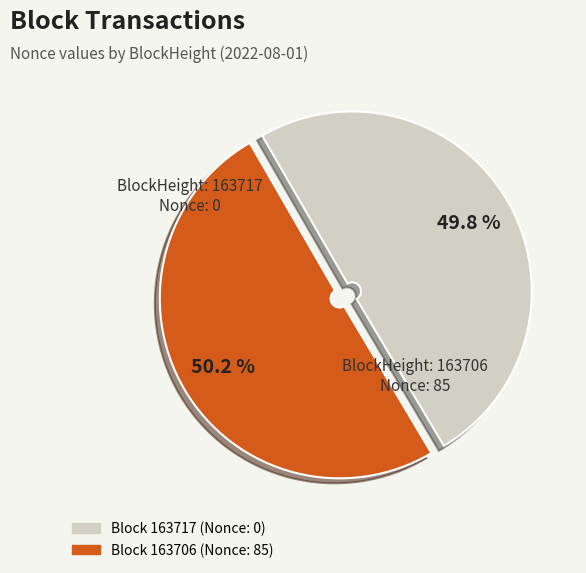

Is there a majority slice in this chart?

Yes